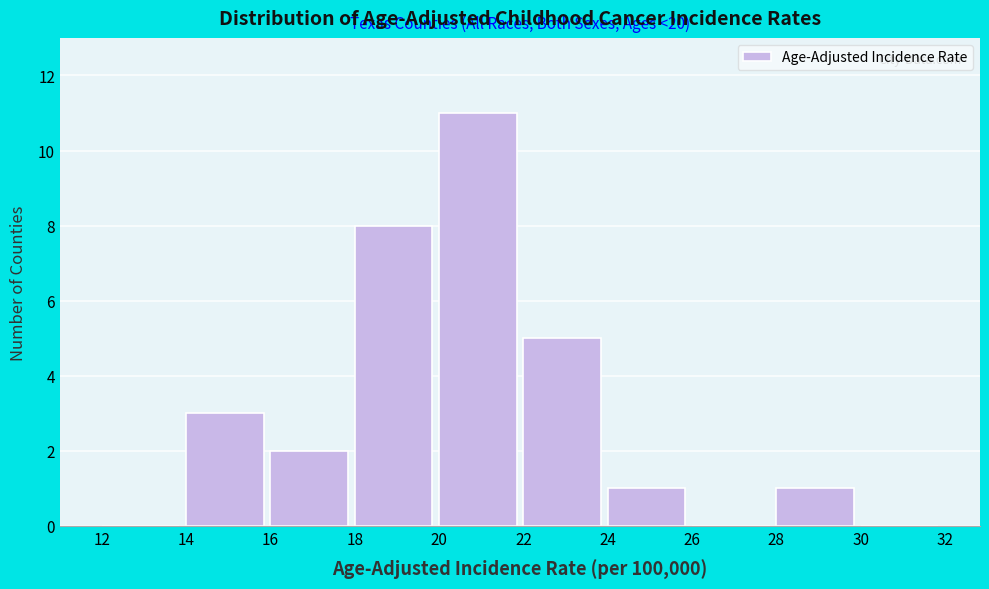

Which range on the x-axis has the tallest bar?

20 to 22